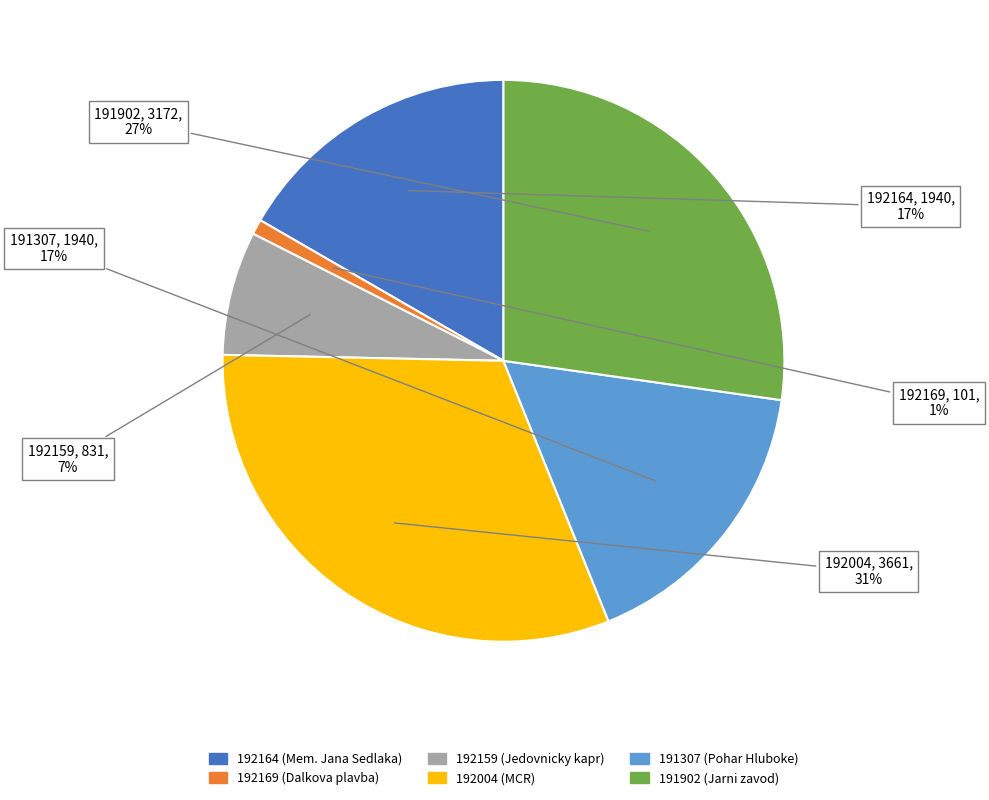

What is the ratio of the value at 192169 to the value at 192164?

0.1